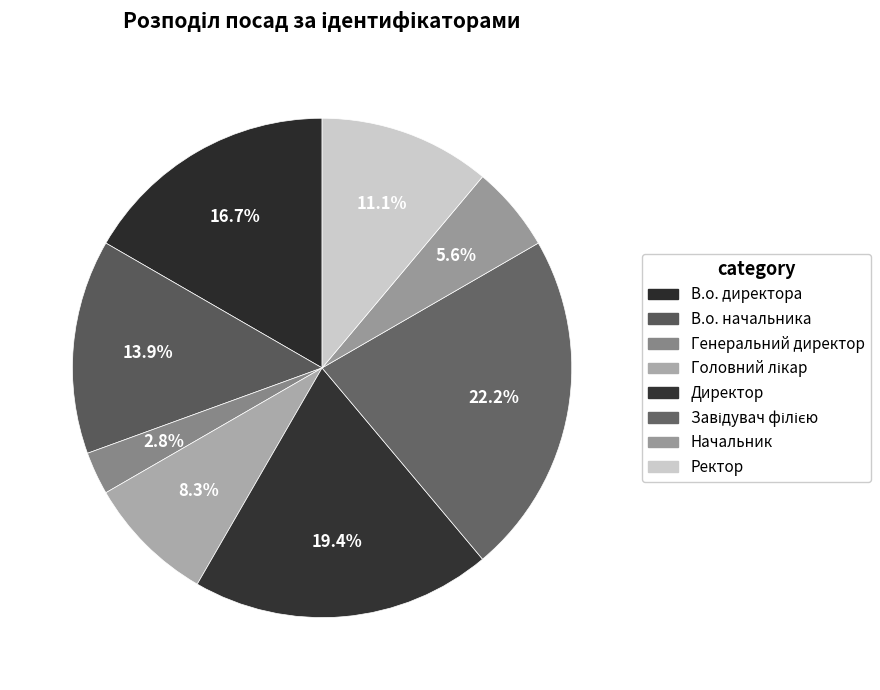

What is the change in value from Завідувач філією to Ректор?

-4